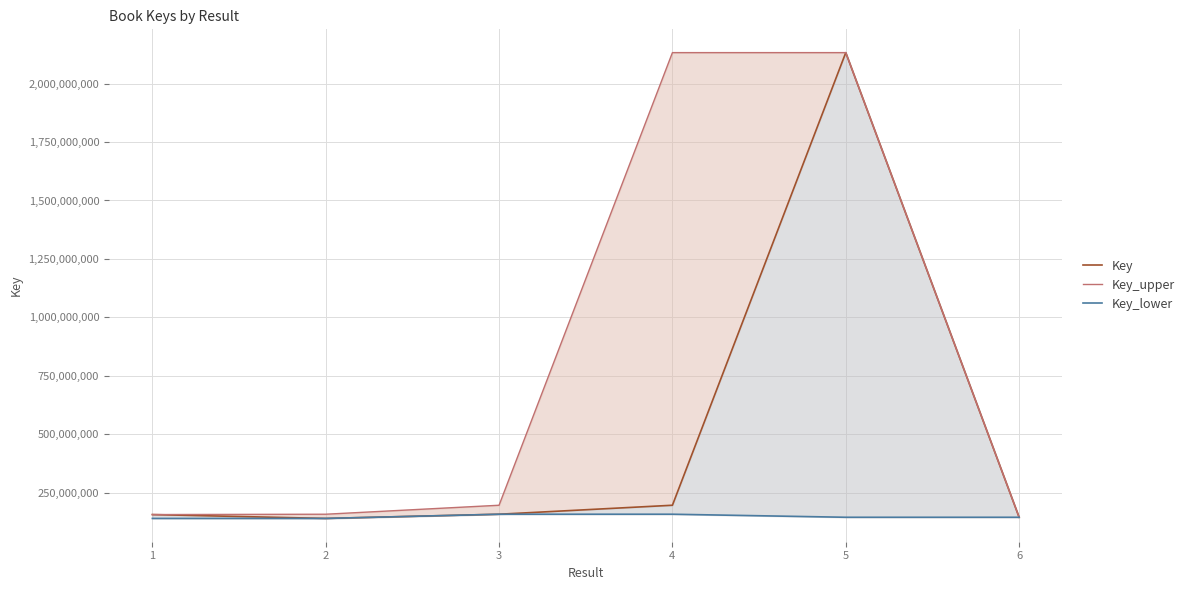

How many distinct data groups are displayed?

3